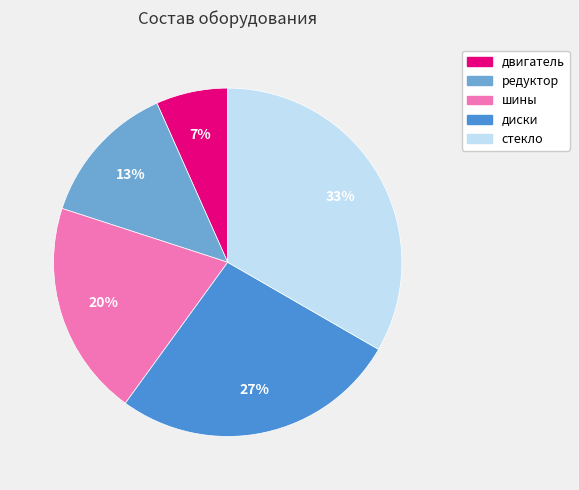

What is the largest slice in the pie chart?

стекло